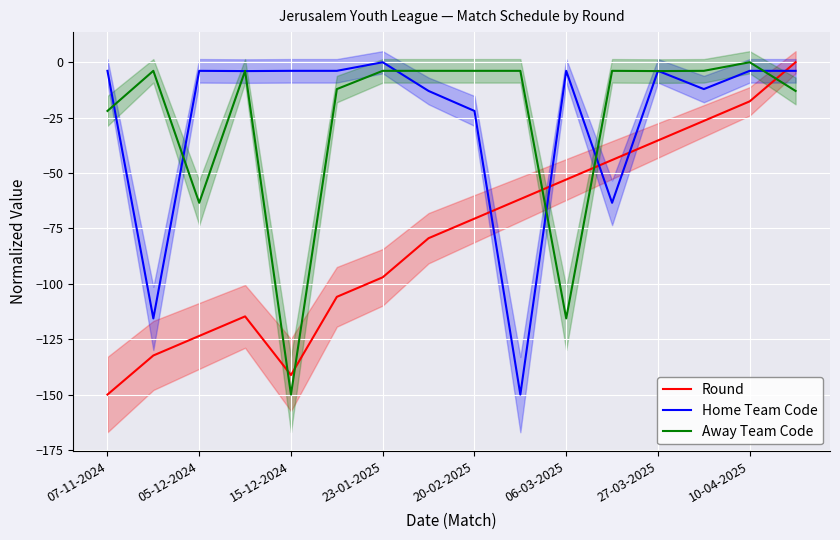

What is the minimum value for Home Team Code?

-150.0